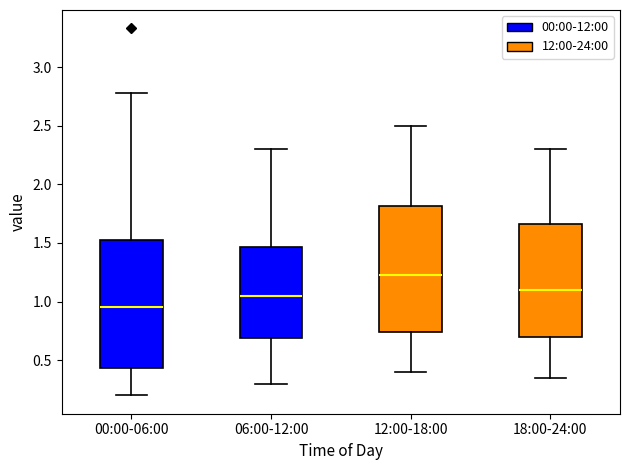

Where does the lower whisker of the box for 18:00-24:00 end on the y-axis? The values are not printed on the chart, so give them approximately, as read against the axis.

0.35